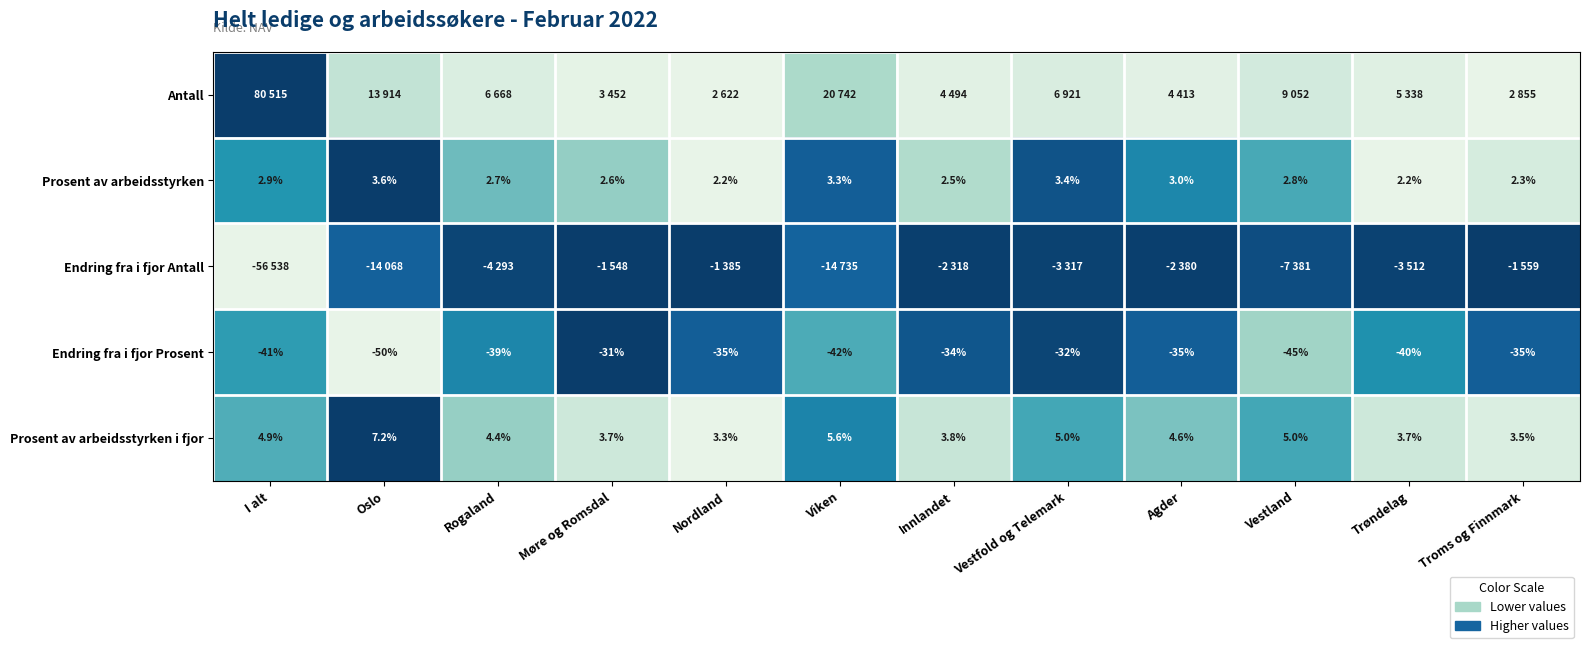

At which label does Endring fra i fjor Prosent reach its peak?

Møre og Romsdal